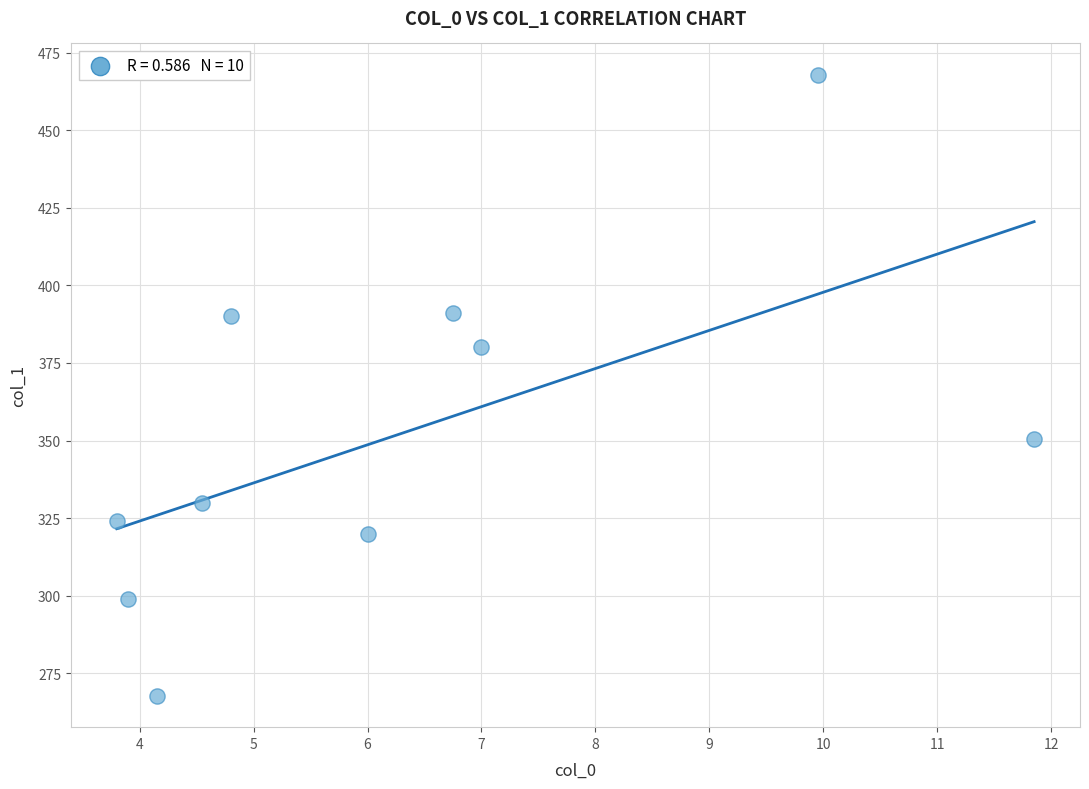

What is the range of Y values (max minus min)?

200.4